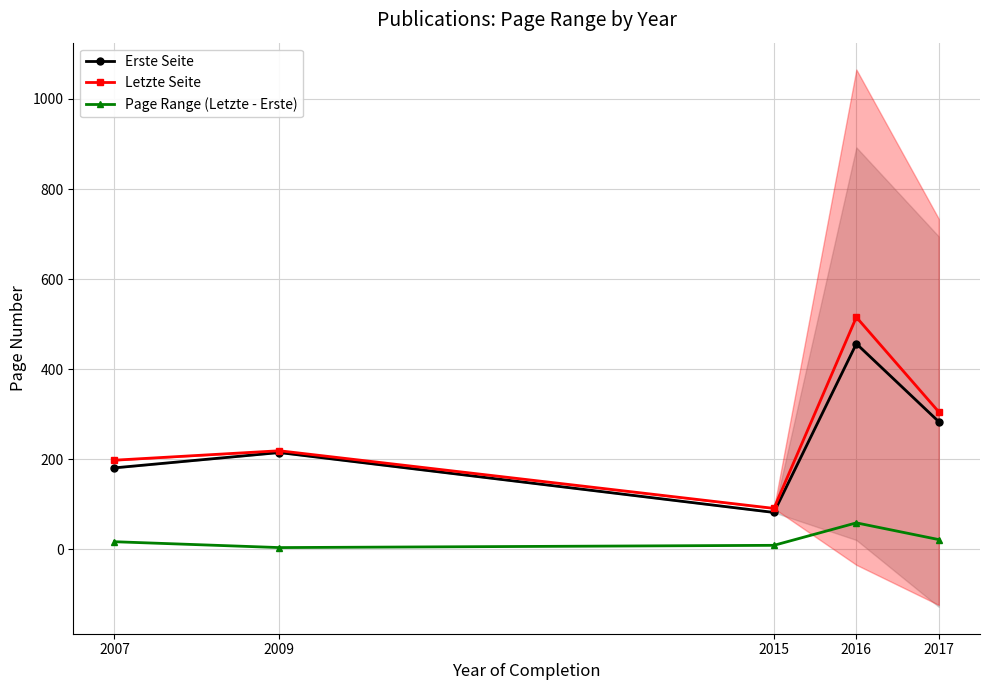

Does the chart have visible grid lines?

Yes